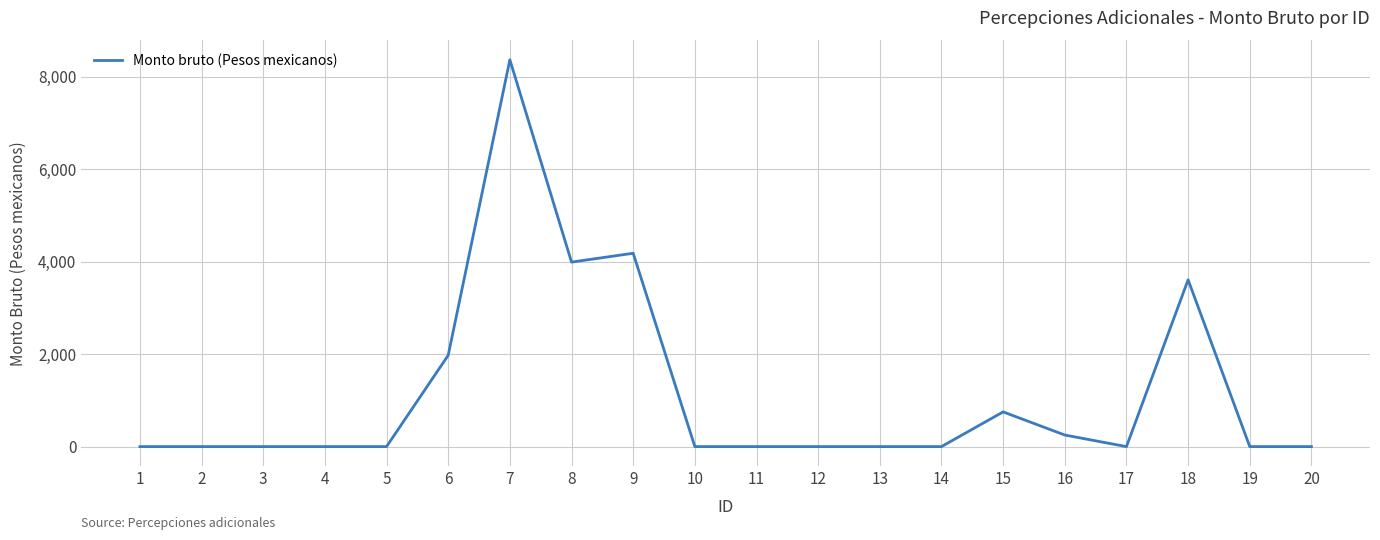

Which label corresponds to the largest value in the chart?

7